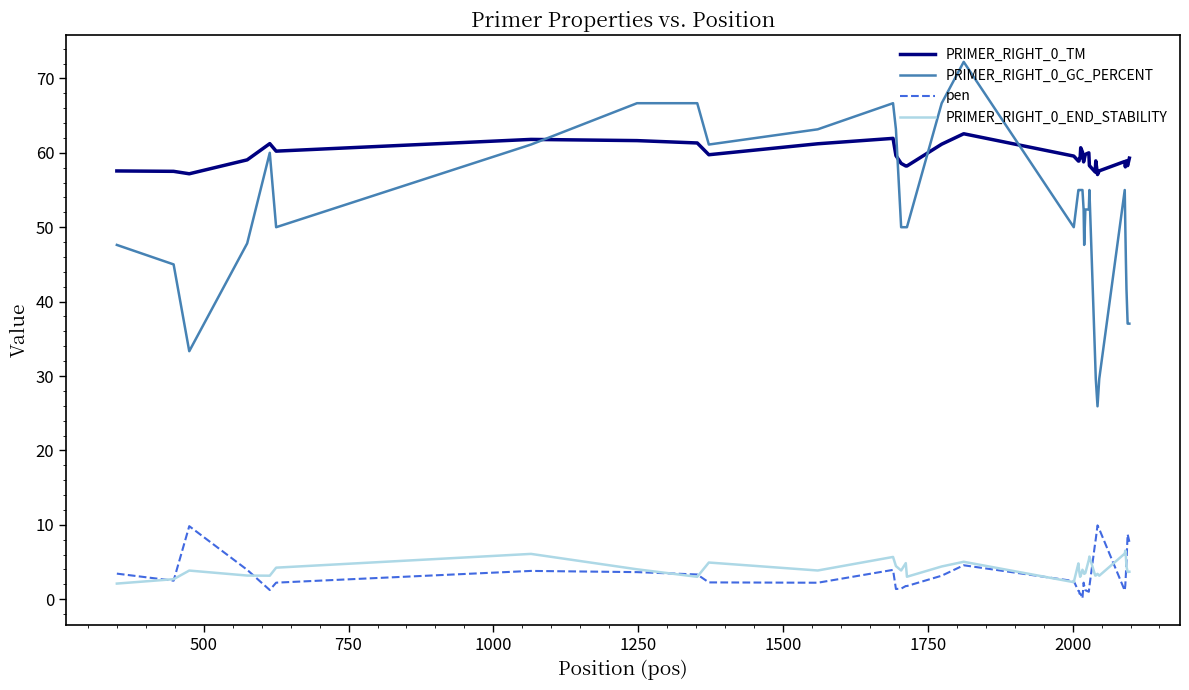

Which series has the largest total across all categories?

PRIMER_RIGHT_0_TM